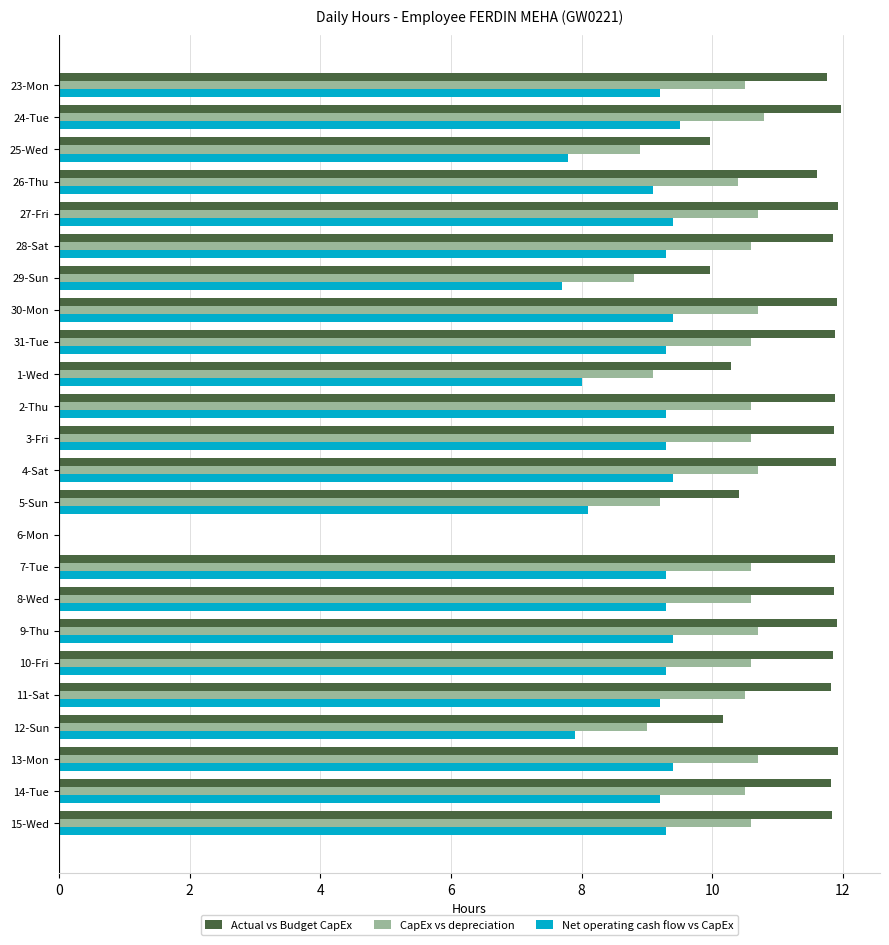

At which label is Actual vs Budget CapEx closest to 5?

29-Sun